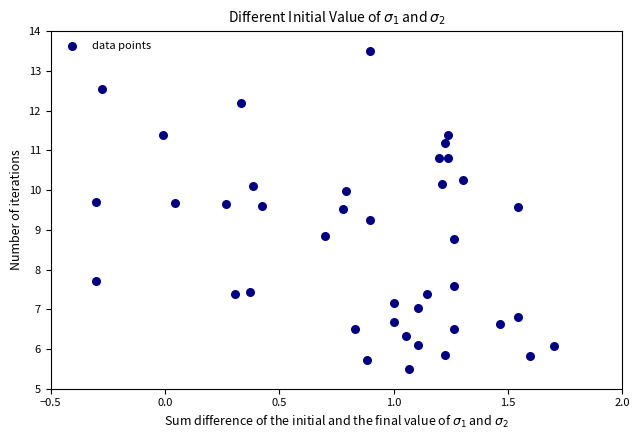

What is the range of X values (max minus min)?

2.0